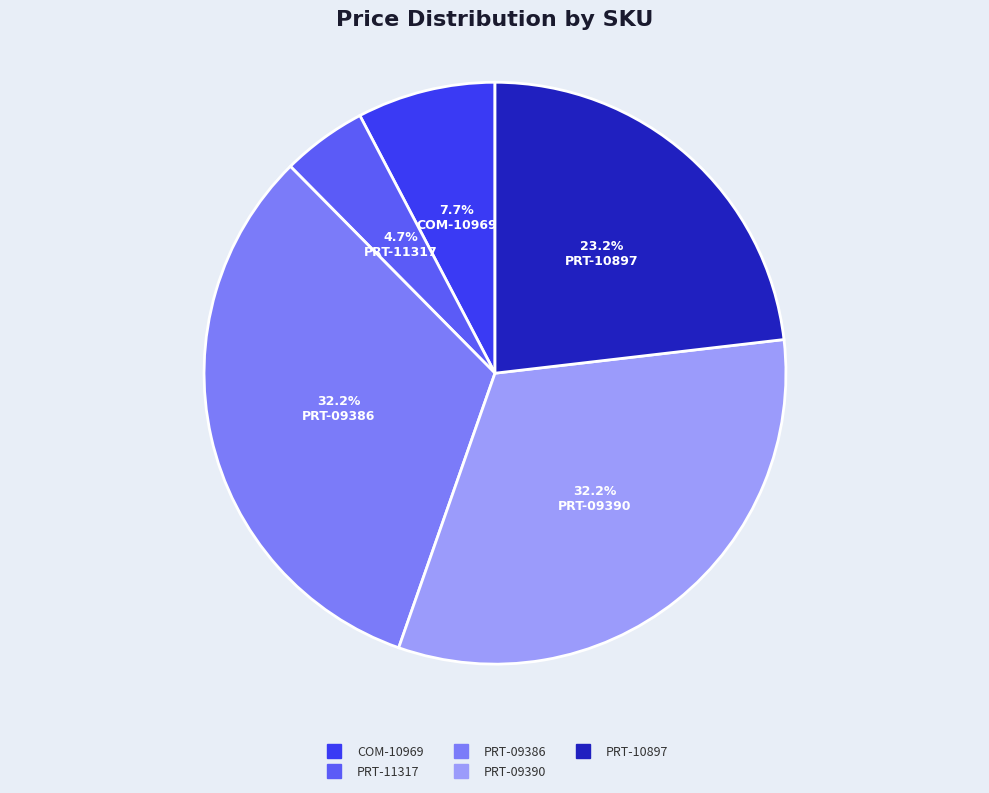

How many segments does this pie chart have?

5